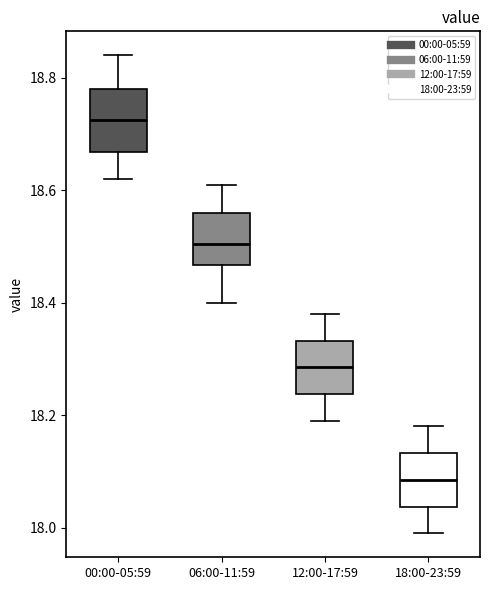

Reading left to right, read every box against the y-axis: the position of its median line, the range the box covers, and the ends of its whiskers. The values are not printed on the chart, so give them approximately, as read against the axis.

00:00-05:59: median 18.72, box 18.66 to 18.78, whiskers 18.62 to 18.84
06:00-11:59: median 18.50, box 18.46 to 18.56, whiskers 18.40 to 18.62
12:00-17:59: median 18.28, box 18.24 to 18.34, whiskers 18.20 to 18.38
18:00-23:59: median 18.08, box 18.04 to 18.14, whiskers 18.00 to 18.18